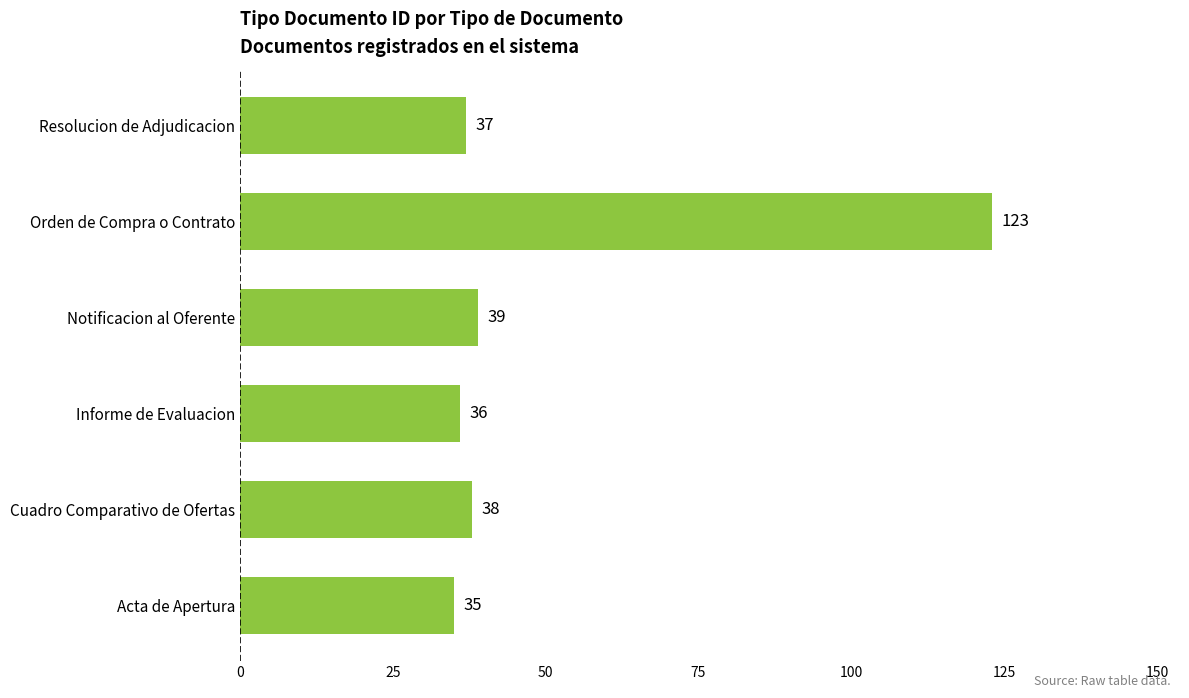

True or false: the data shows 38 at Cuadro Comparativo de Ofertas.

True